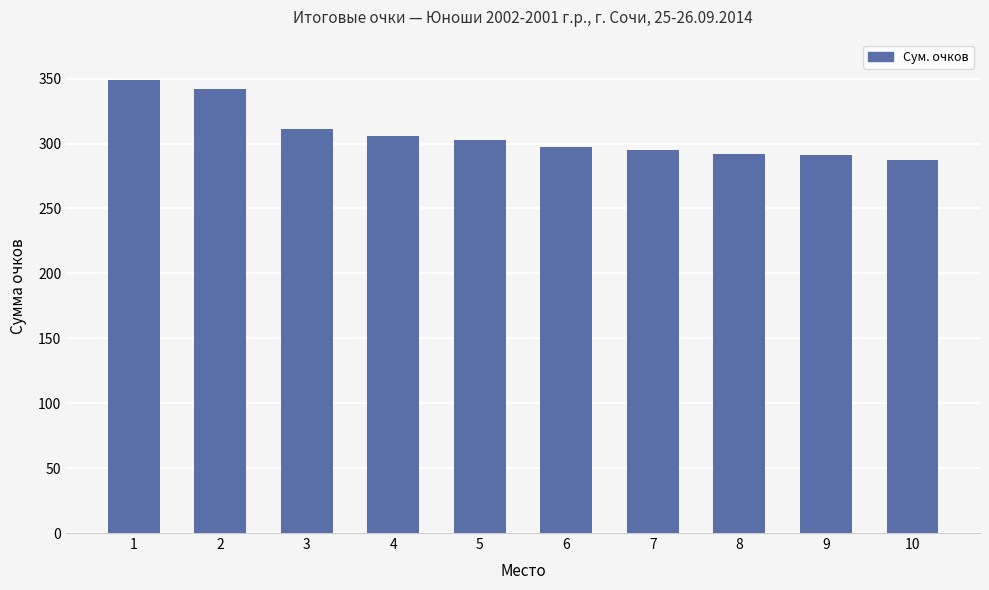

What is the approximate value at 7?

295